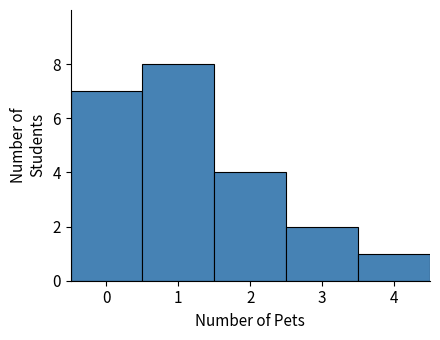

Reading left to right, list every bar in this chart as the range it spans on the x-axis followed by its height. The values are not printed on the chart, so give them approximately, as read against the axis.

-0.5 to 0.5: 7
0.5 to 1.5: 8
1.5 to 2.5: 4
2.5 to 3.5: 2
3.5 to 4.5: 1